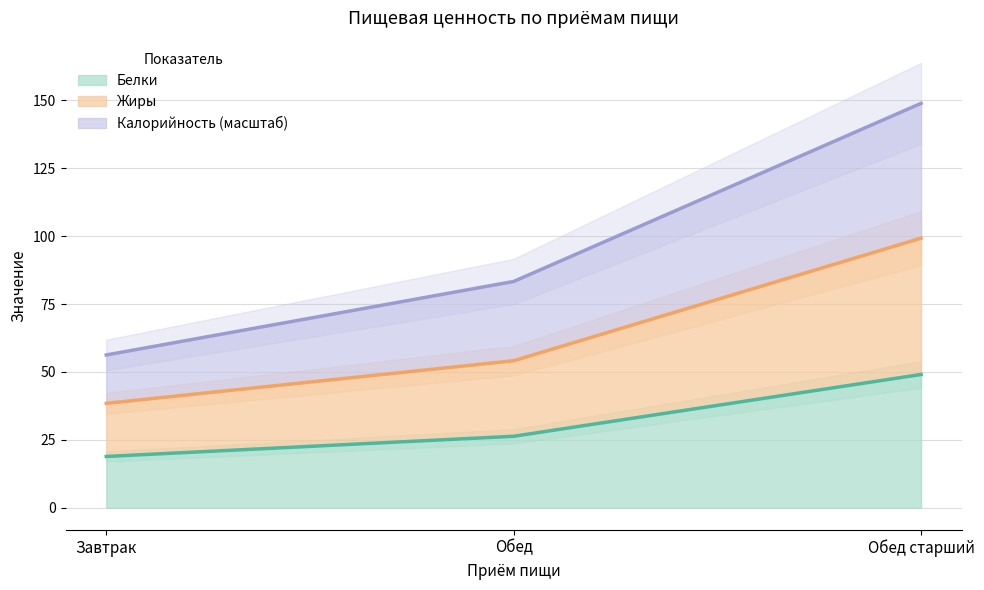

What is the difference between the highest and lowest values at Завтрак?

37.4